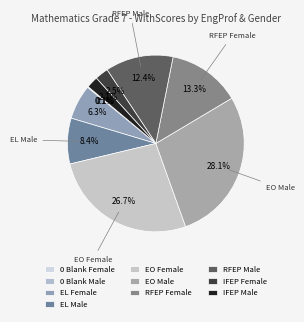

What portion of the pie excludes EL Male?

91.6%